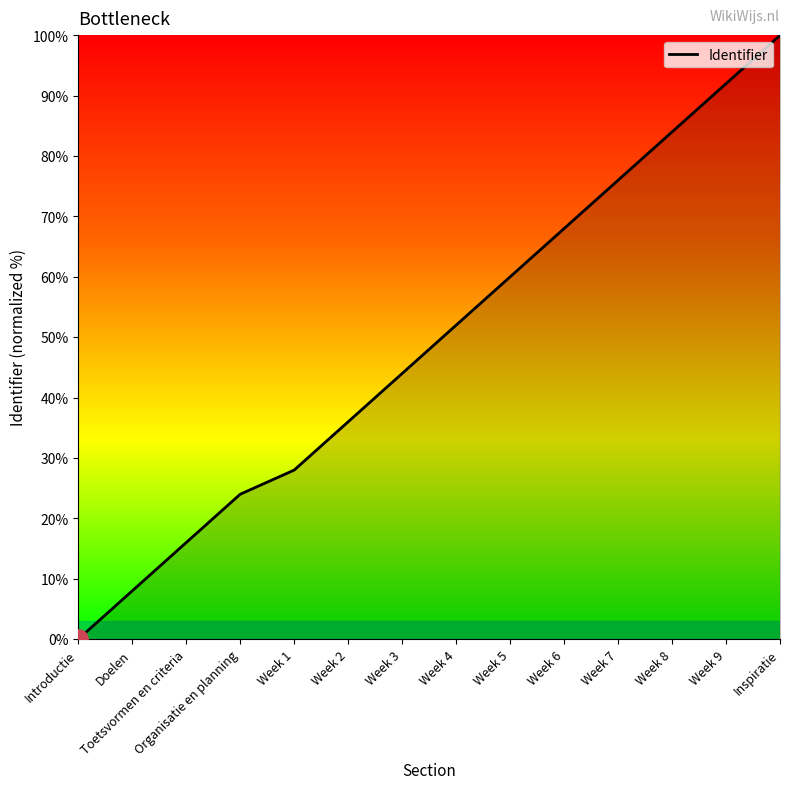

What position from the left is Week 2?

6